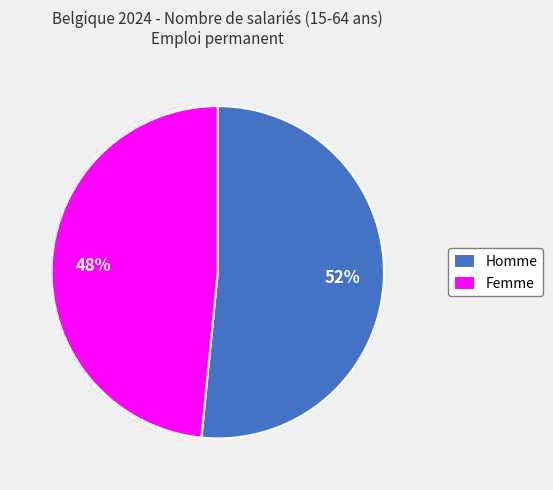

To the nearest percent, what portion does Femme represent?

48%